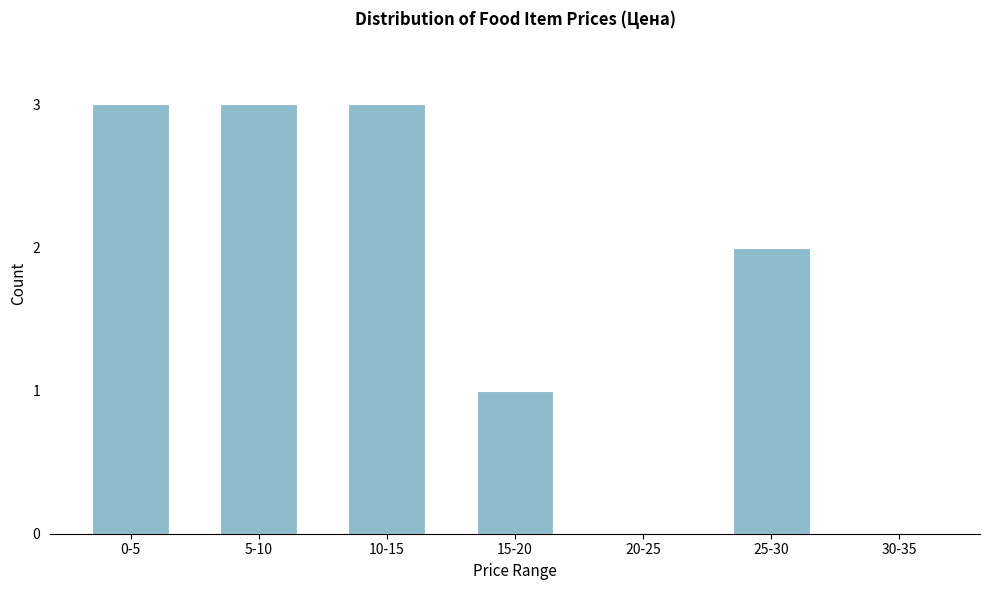

Reading right to left, what are all the values shown in this chart?

30-35=0	25-30=2	20-25=0	15-20=1	10-15=3	5-10=3	0-5=3